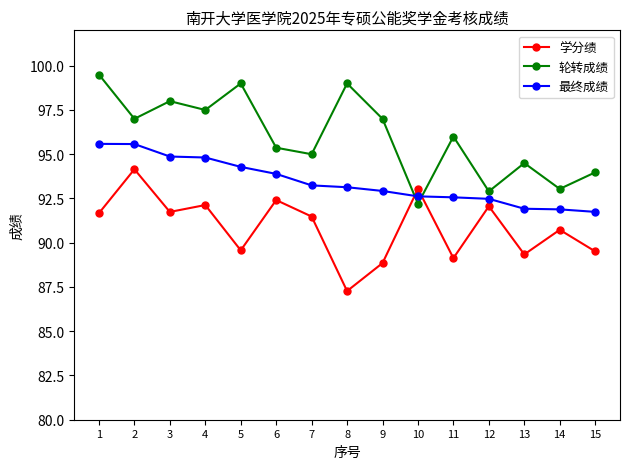

What is the total value across all series at 7?

279.7